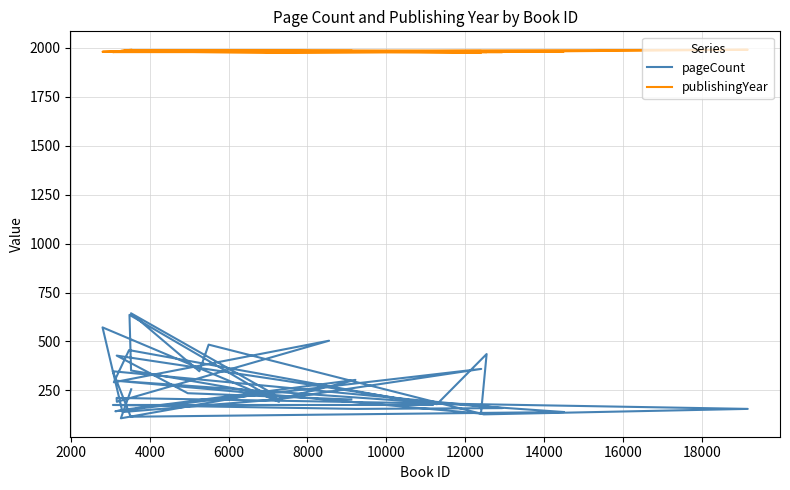

How many lines are shown in the chart?

2